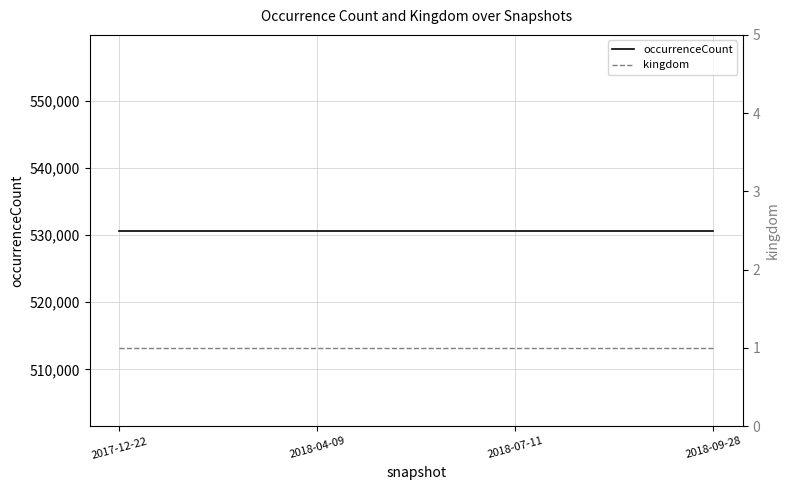

What is the value of the occurrenceCount point at the 3rd from the left?

530695